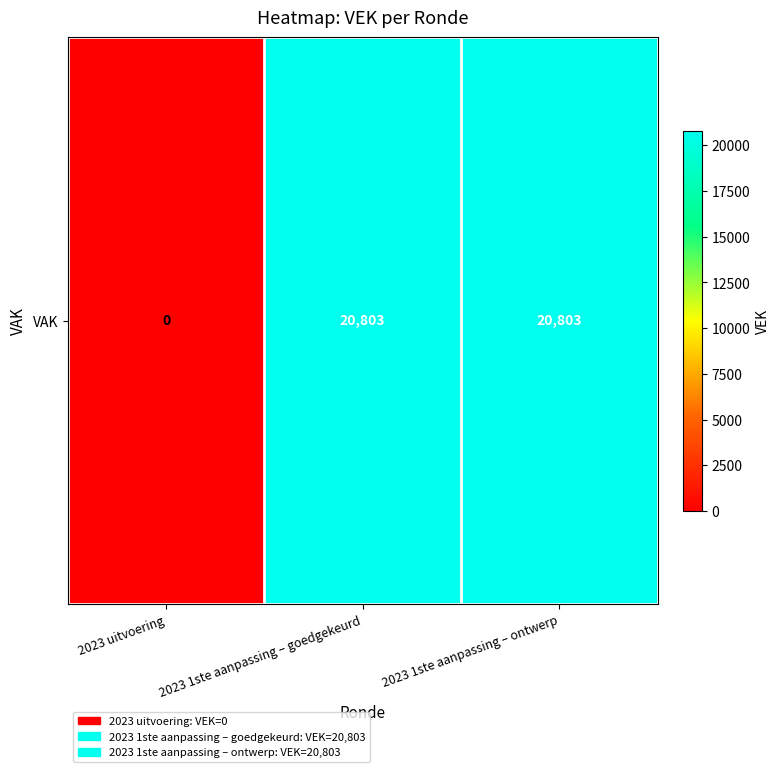

Rank the categories by value from lowest to highest.

2023 uitvoering, 2023 1ste aanpassing – goedgekeurd, 2023 1ste aanpassing – ontwerp